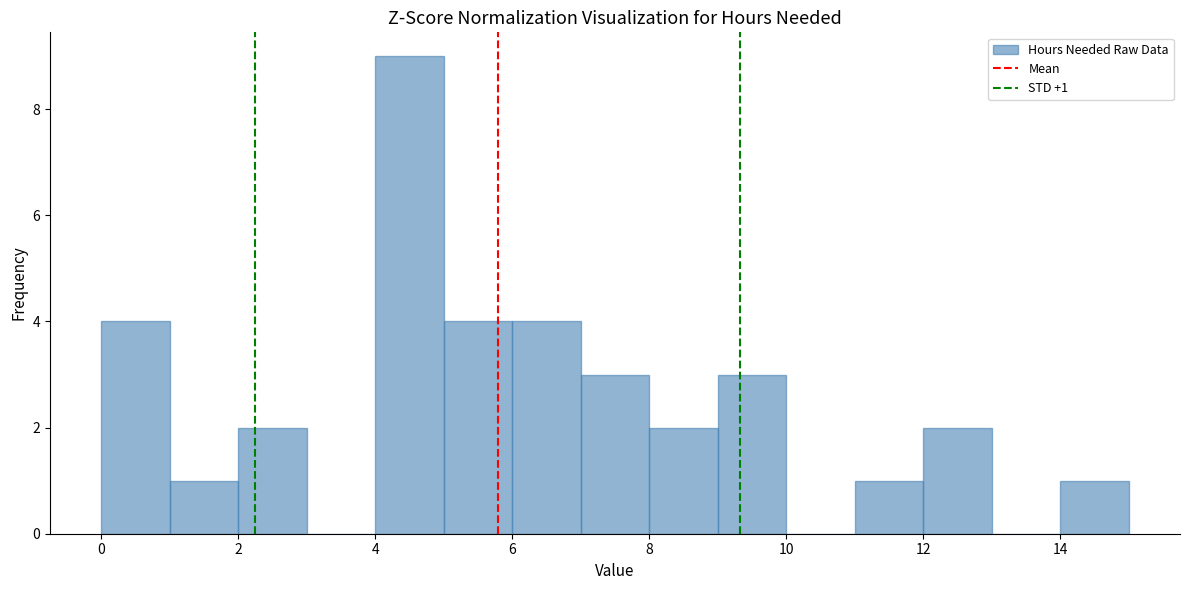

Over which range of the x-axis is the bar tallest?

4 to 5